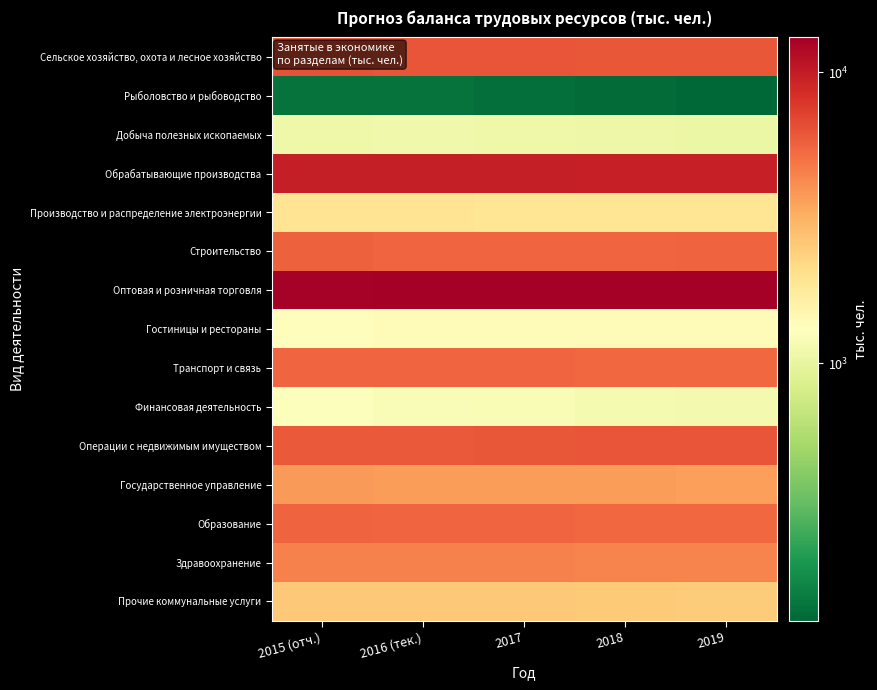

Reading left to right, extract all data points from this chart.

Сельское хозяйство, охота и лесное хозяйство: 2015 (отч.)=6292.5	2016 (тек.)=6279.0	2017=6216.0	2018=6160.0	2019=6104.0
Рыболовство и рыбоводство: 2015 (отч.)=146.3	2016 (тек.)=146.0	2017=140.0	2018=135.0	2019=130.0
Добыча полезных ископаемых: 2015 (отч.)=1081.8	2016 (тек.)=1110.0	2017=1080.0	2018=1060.0	2019=1040.0
Обрабатывающие производства: 2015 (отч.)=9844.2	2016 (тек.)=9830.0	2017=9760.0	2018=9650.0	2019=9560.0
Производство и распределение электроэнергии: 2015 (отч.)=1923.4	2016 (тек.)=1920.0	2017=1910.0	2018=1900.0	2019=1890.0
Строительство: 2015 (отч.)=5651.9	2016 (тек.)=5470.0	2017=5480.0	2018=5520.0	2019=5550.0
Оптовая и розничная торговля: 2015 (отч.)=12889.6	2016 (тек.)=13165.0	2017=13120.0	2018=13100.0	2019=13030.0
Гостиницы и рестораны: 2015 (отч.)=1338.1	2016 (тек.)=1360.0	2017=1365.0	2018=1370.0	2019=1370.0
Транспорт и связь: 2015 (отч.)=5500.7	2016 (тек.)=5490.0	2017=5450.0	2018=5400.0	2019=5360.0
Финансовая деятельность: 2015 (отч.)=1277.9	2016 (тек.)=1230.0	2017=1200.0	2018=1170.0	2019=1150.0
Операции с недвижимым имуществом: 2015 (отч.)=6001.6	2016 (тек.)=6060.0	2017=6130.0	2018=6180.0	2019=6210.0
Государственное управление: 2015 (отч.)=3729.5	2016 (тек.)=3700.0	2017=3680.0	2018=3670.0	2019=3650.0
Образование: 2015 (отч.)=5541.4	2016 (тек.)=5500.0	2017=5450.0	2018=5410.0	2019=5360.0
Здравоохранение: 2015 (отч.)=4529.0	2016 (тек.)=4500.0	2017=4480.0	2018=4460.0	2019=4440.0
Прочие коммунальные услуги: 2015 (отч.)=2560.3	2016 (тек.)=2550.0	2017=2550.0	2018=2520.0	2019=2500.0